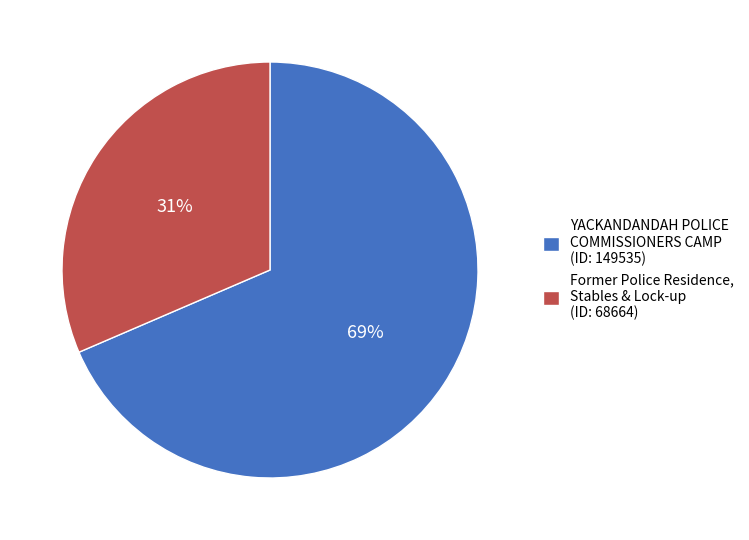

Which slice represents more than half of the pie?

YACKANDANDAH POLICE COMMISSIONERS CAMP